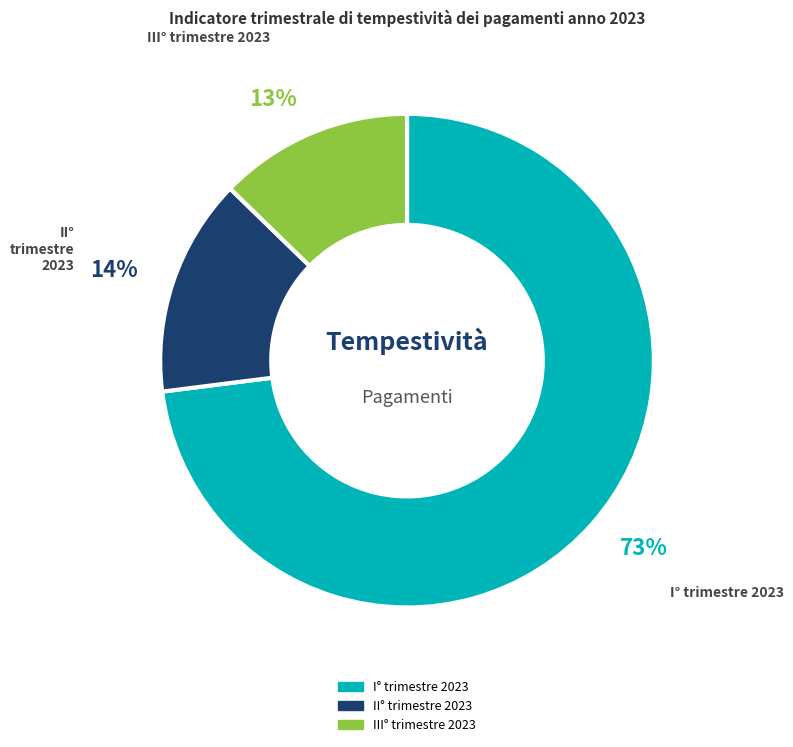

Which slice is the smallest?

III° trimestre 2023